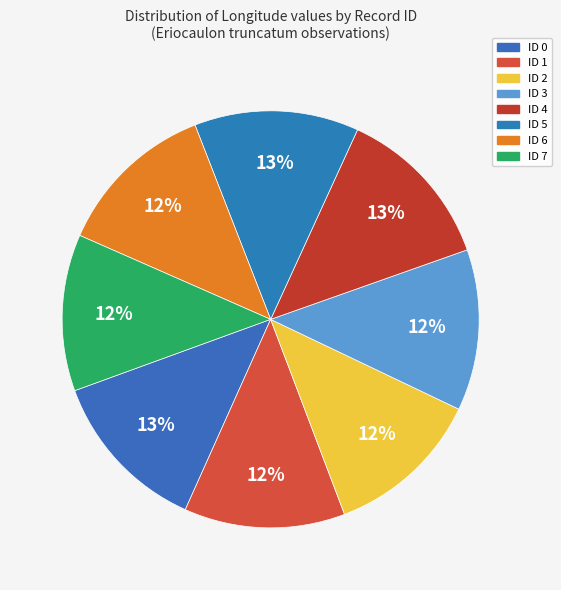

The ID 0 slice represents 13% of the pie. True or false?

True